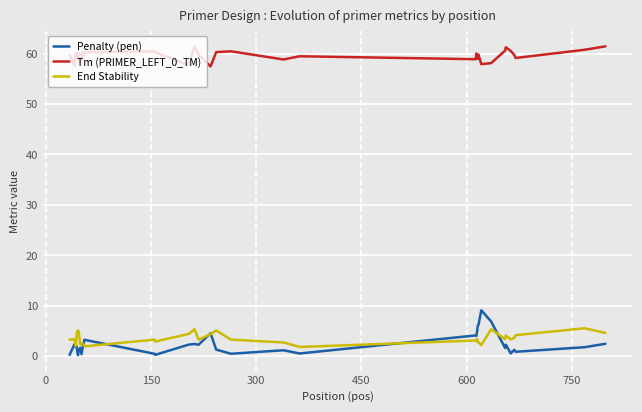

True or false: End Stability and Tm (PRIMER_LEFT_0_TM) intersect in this chart.

False